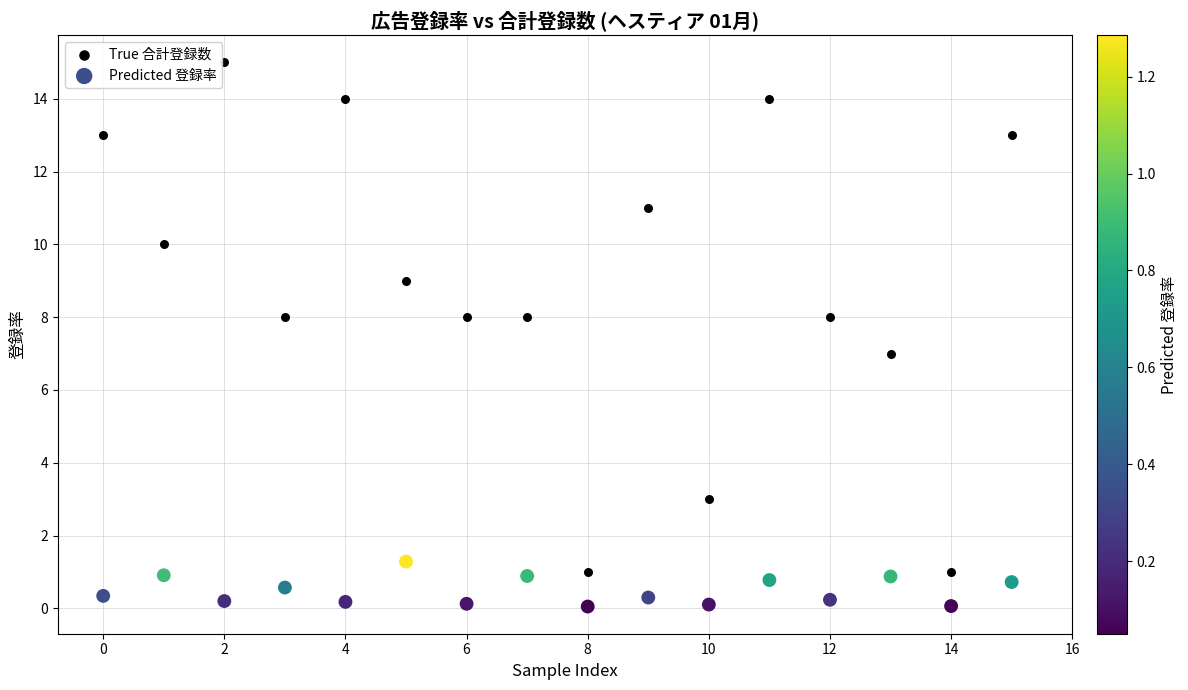

Which series contains the lowest Y value?

Predicted 登録率